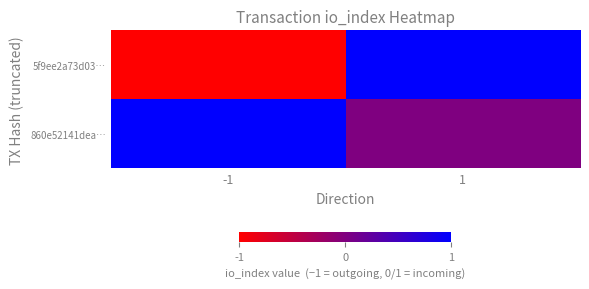

How many distinct data groups are displayed?

2